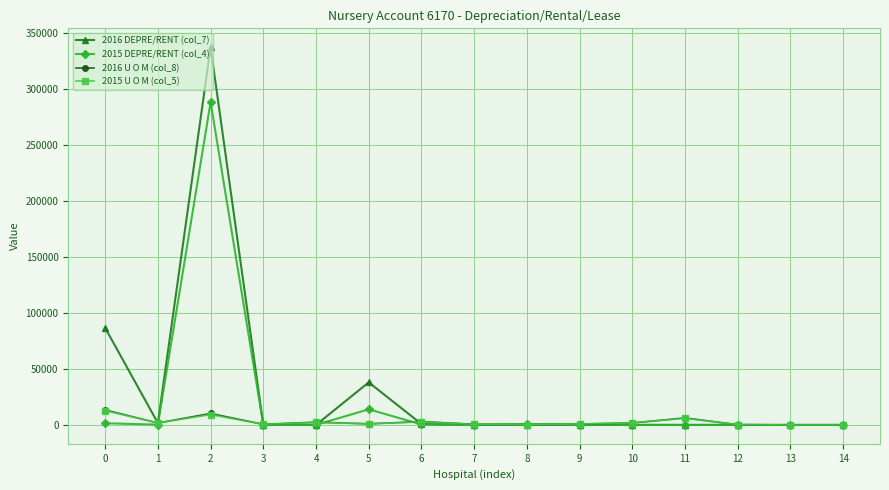

Count the number of data series in this chart.

4